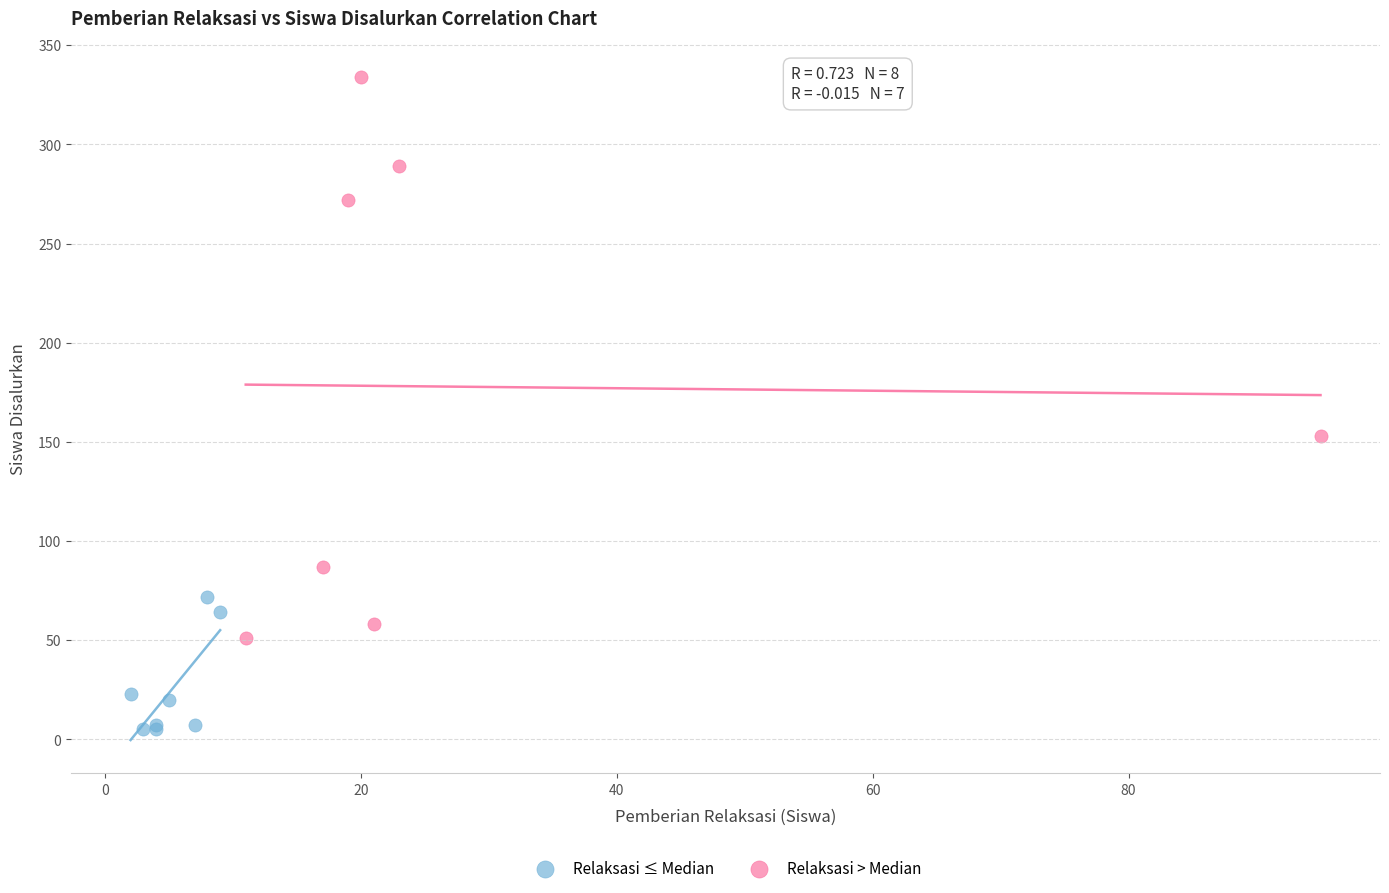

Which series contains the lowest Y value?

Relaksasi ≤ Median